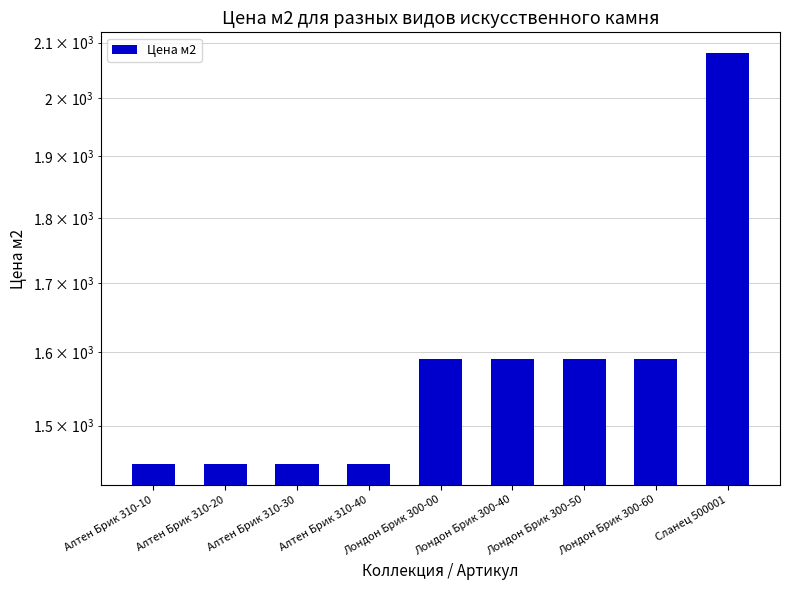

Approximately how many times larger is the value at Лондон Брик 300-60 compared to Сланец 500001?

0.8